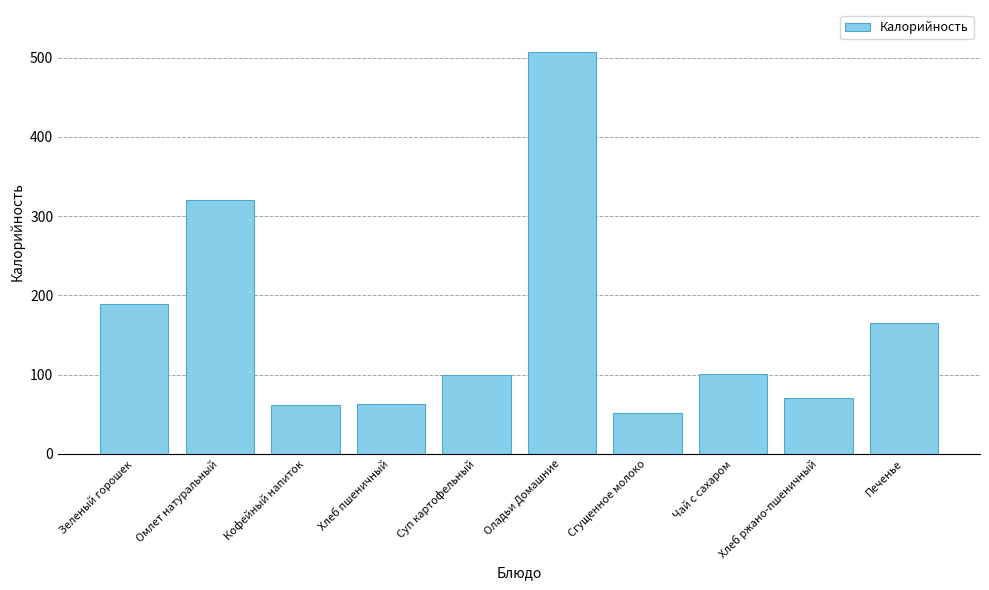

The chart shows a value of 45.6 at Суп картофельный. True or false?

False